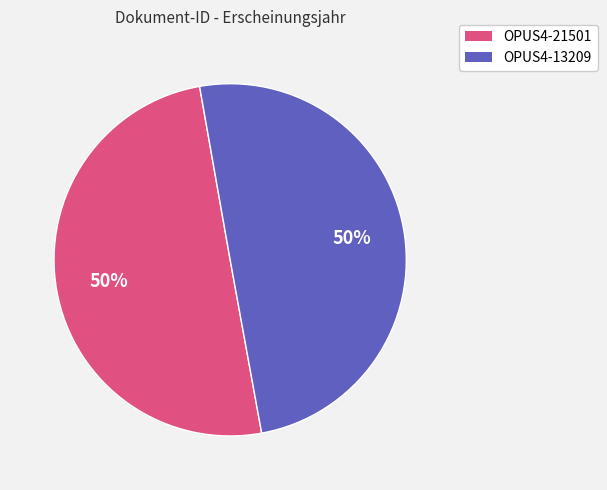

To the nearest percent, what is the combined percentage of OPUS4-13209 and OPUS4-21501?

100%